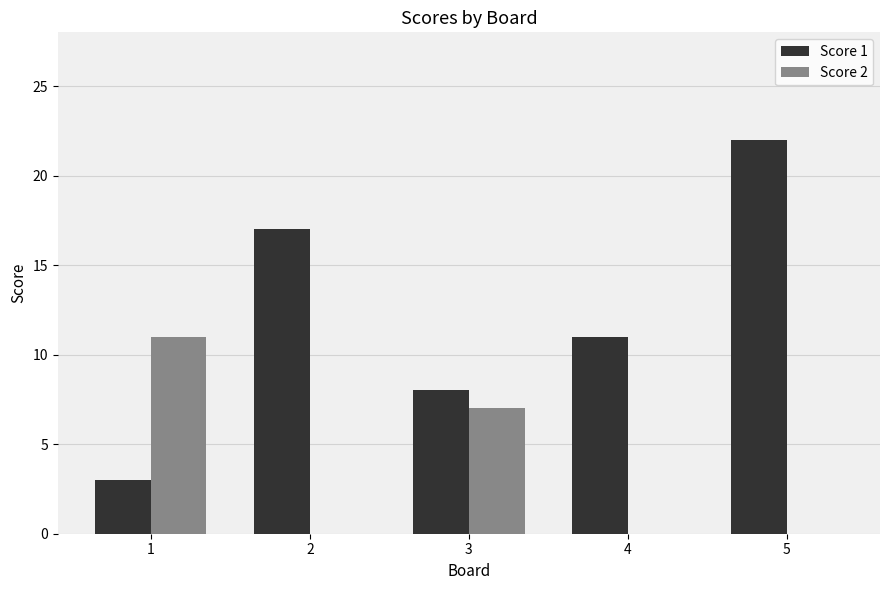

What is the sum of all Score 1 values?

61